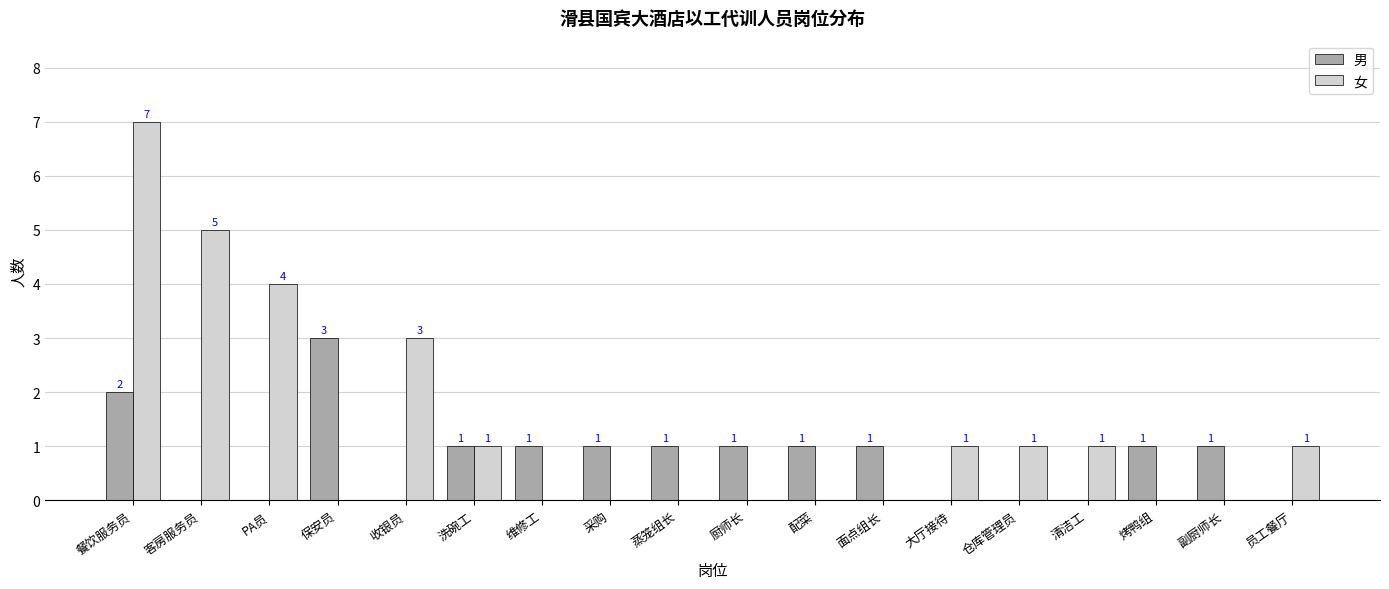

What is the maximum value shown in the chart?

7